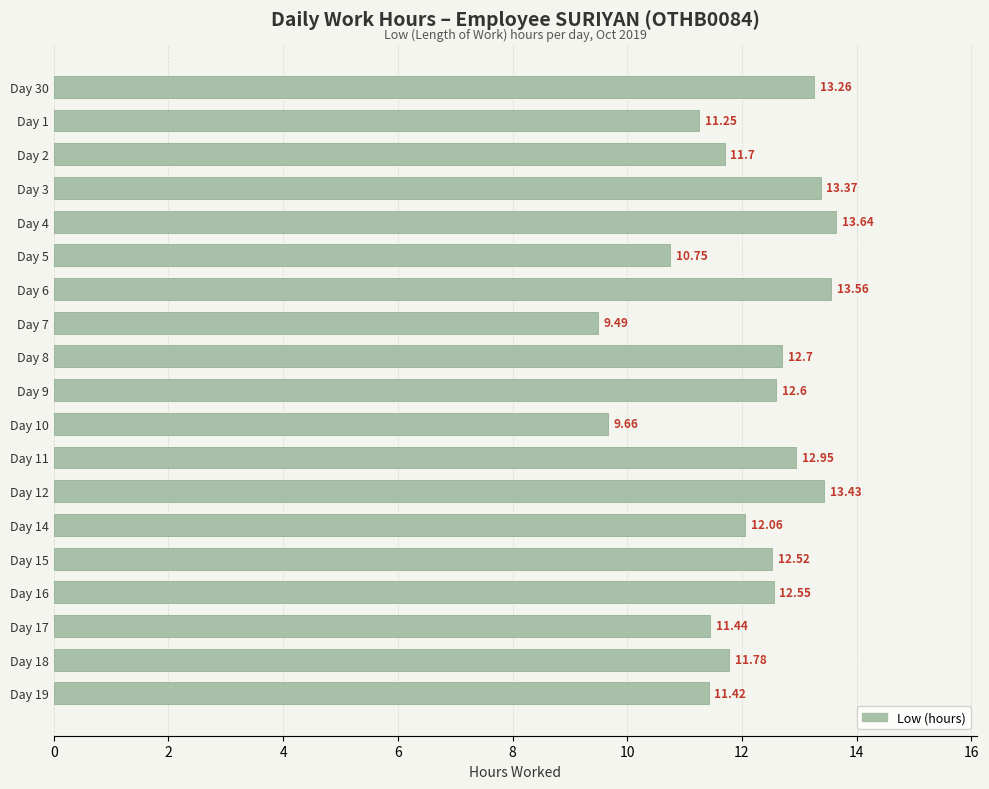

What is the change in value from Day 4 to Day 9?

-1.0